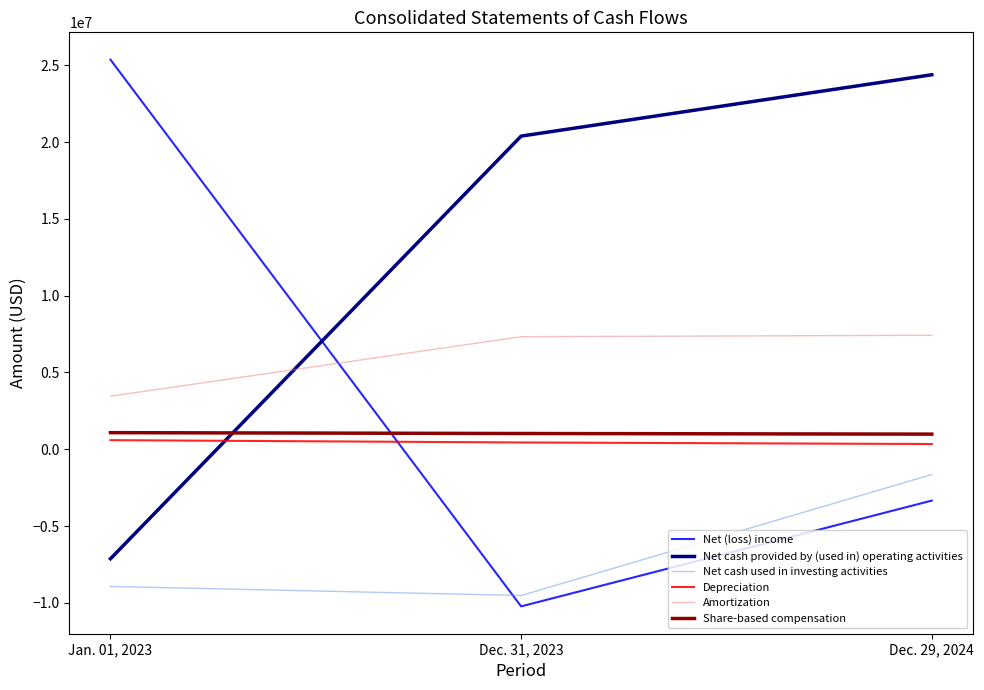

What is the spread (max minus min) of values at Dec. 29, 2024?

27717000